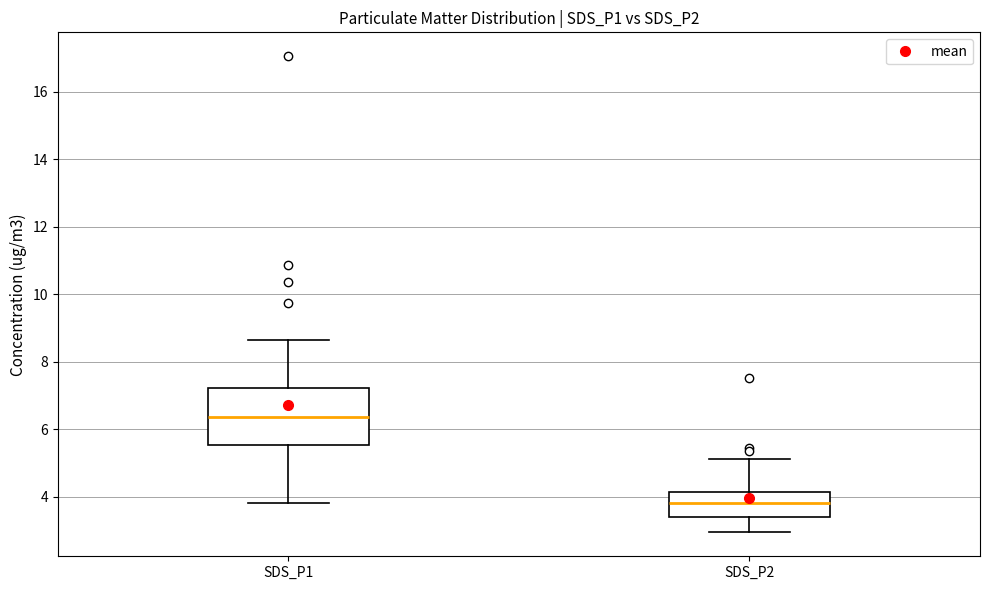

Where does the upper whisker of the box for SDS_P2 end on the y-axis? The values are not printed on the chart, so give them approximately, as read against the axis.

5.2